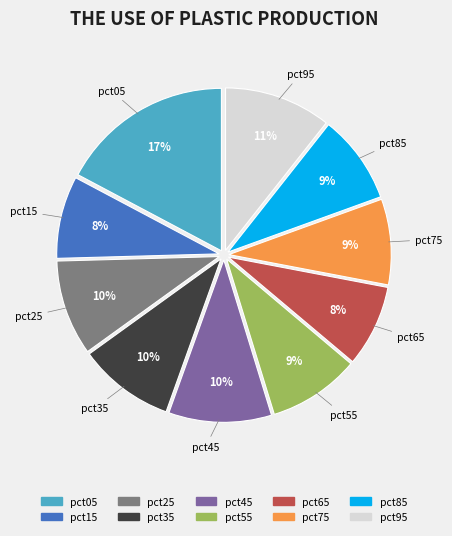

To the nearest percent, what is the average slice percentage?

10%